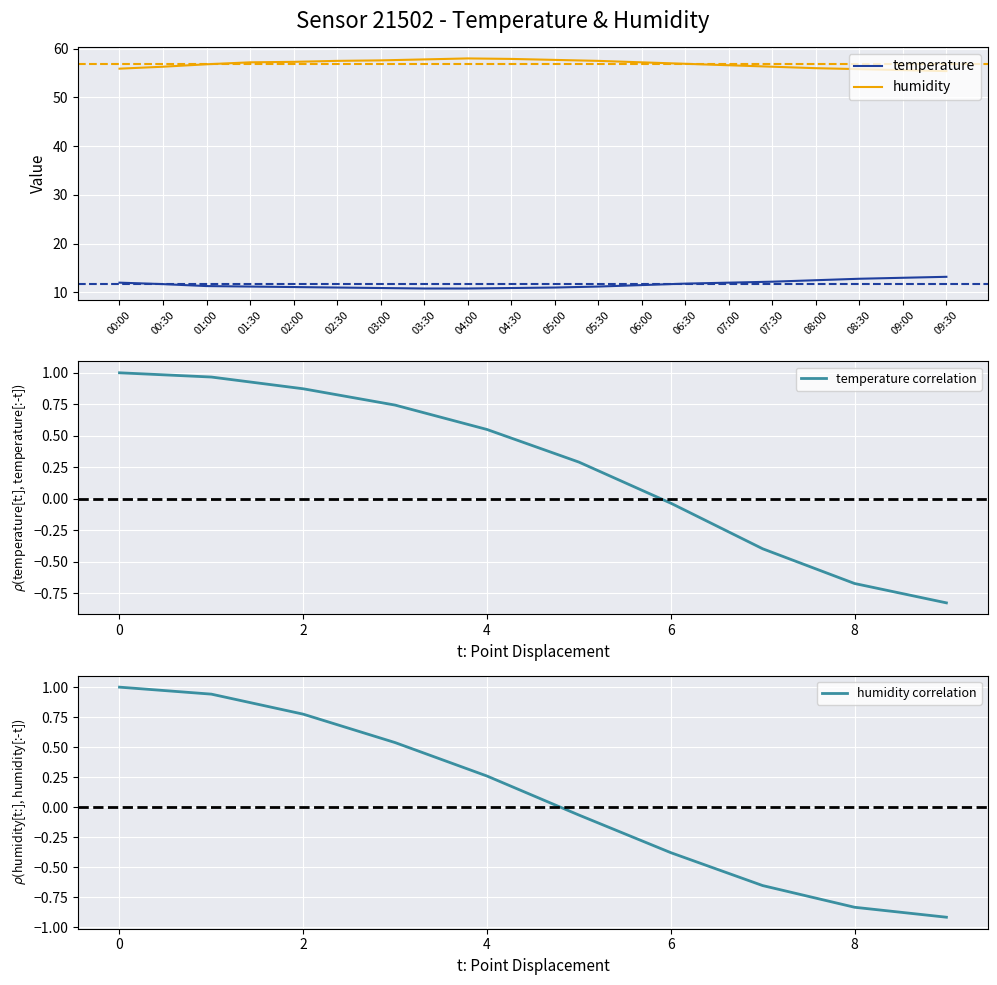

Is it true that temperature equals 12.0 at 00:00?

True